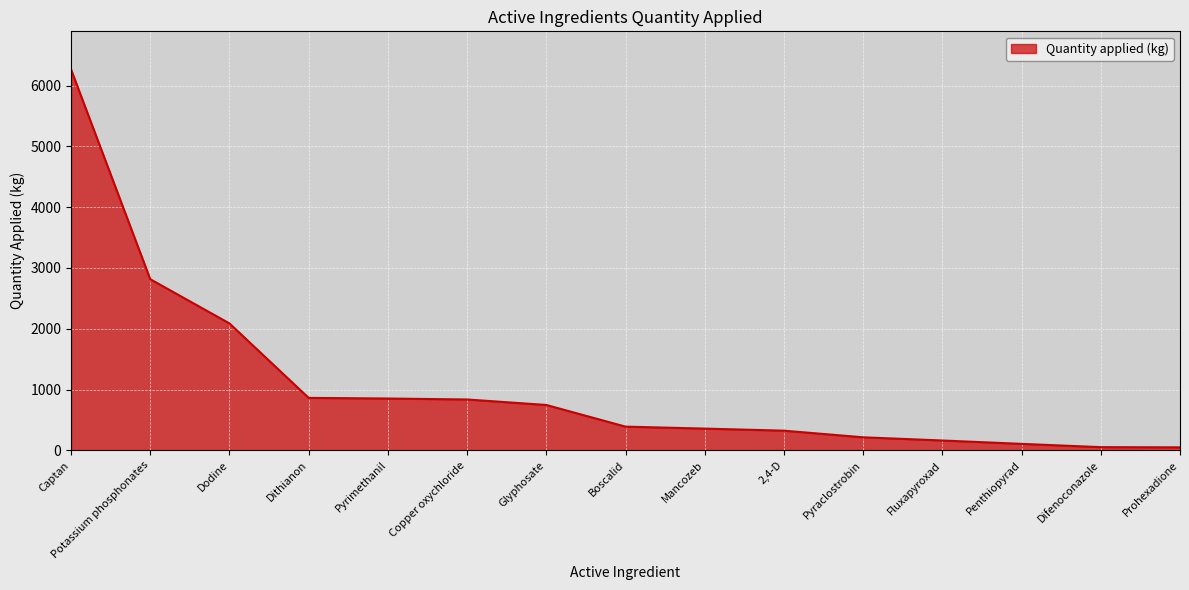

Which category has the highest value across all series?

Captan